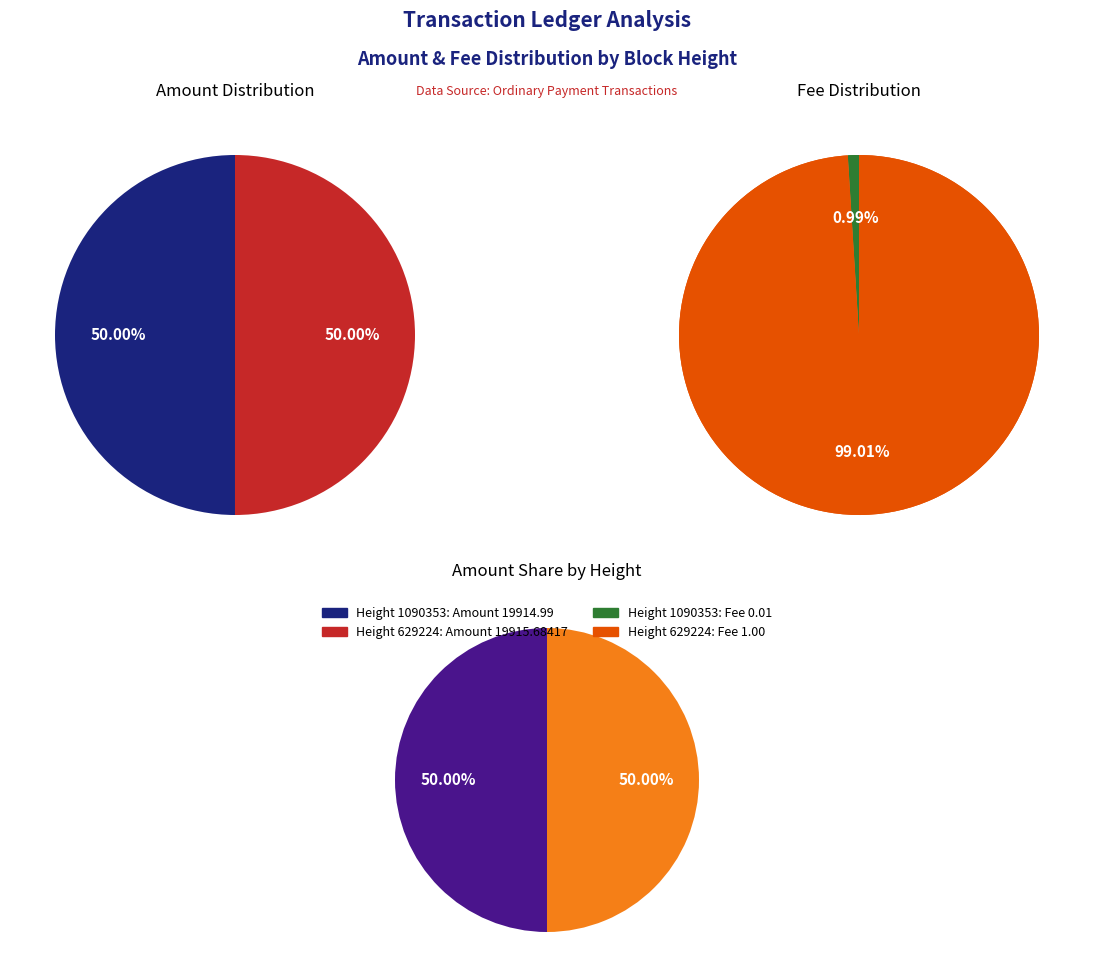

True or false: 1090353 accounts for 1% of the total.

True